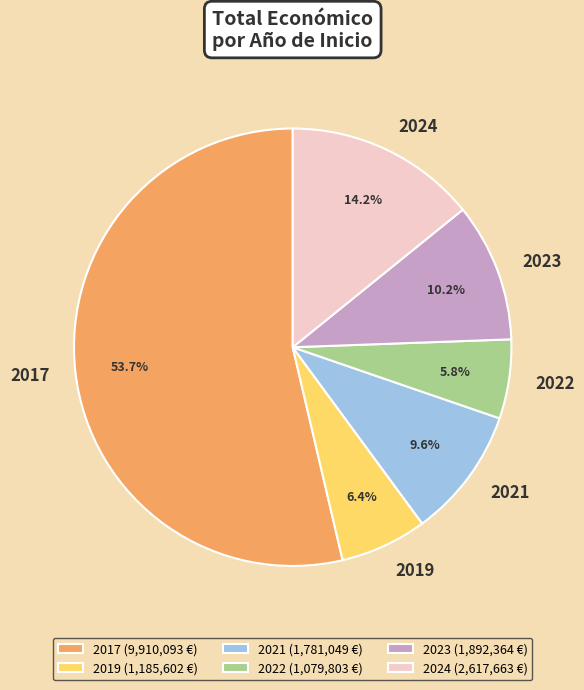

Approximately how many times larger is the value at 2023 compared to 2017?

0.2